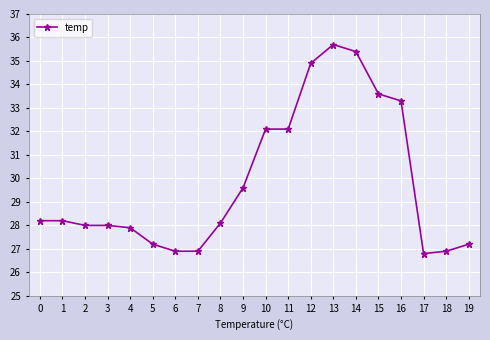

What is the minimum value shown in the chart?

26.8